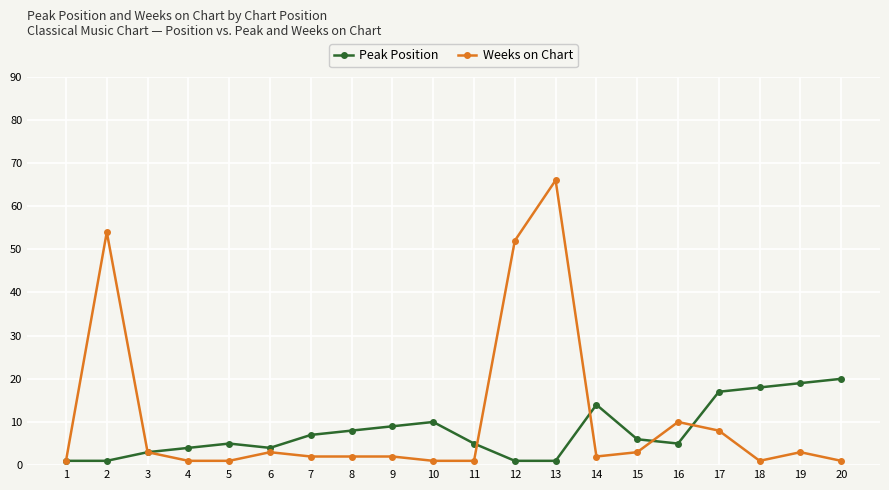

What is the difference between the Weeks on Chart values at 18 and 12?

51